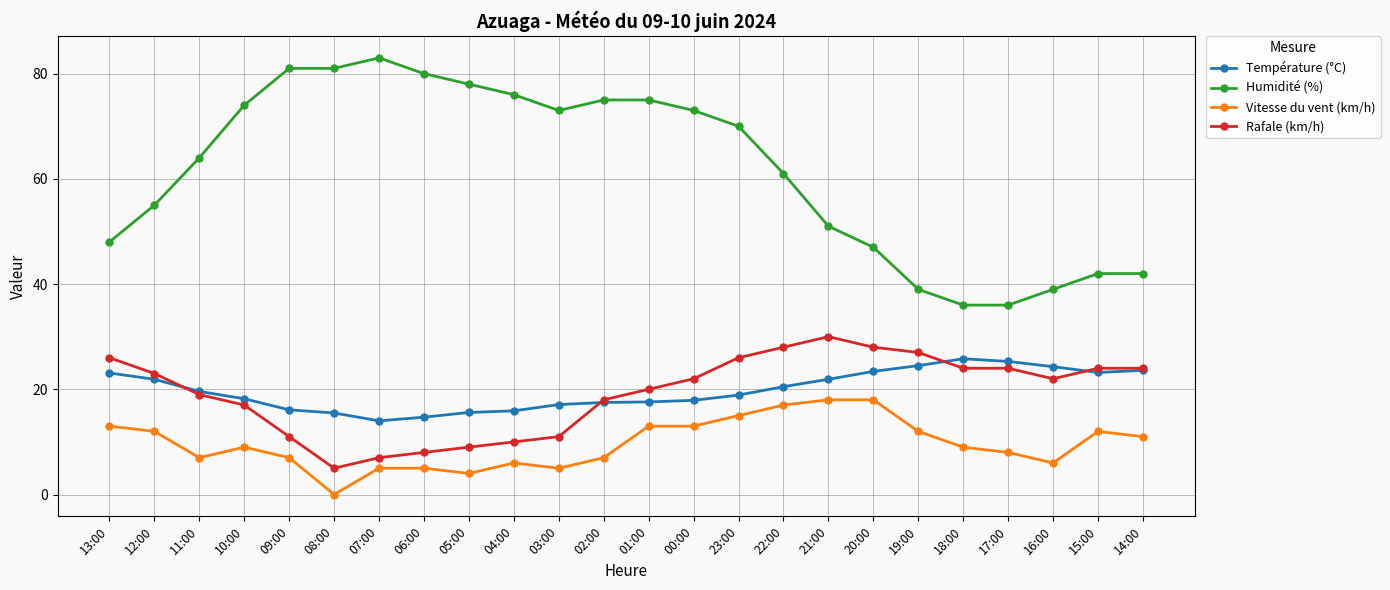

What is the minimum value for Rafale (km/h)?

5.0